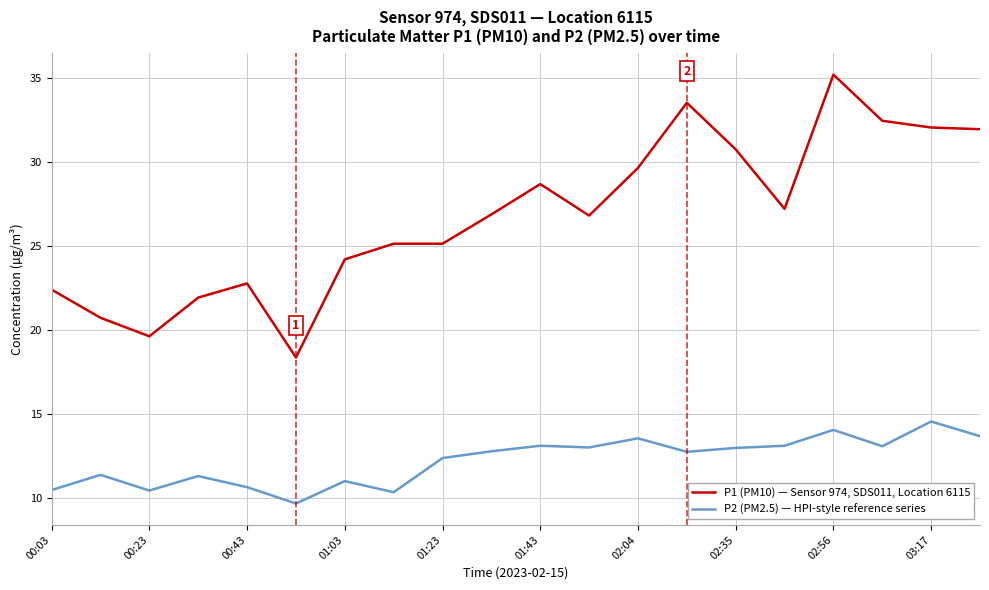

Rank the series by their maximum value, from lowest to highest.

P2 (PM2.5) — HPI-style reference series, P1 (PM10) — Sensor 974, SDS011, Location 6115